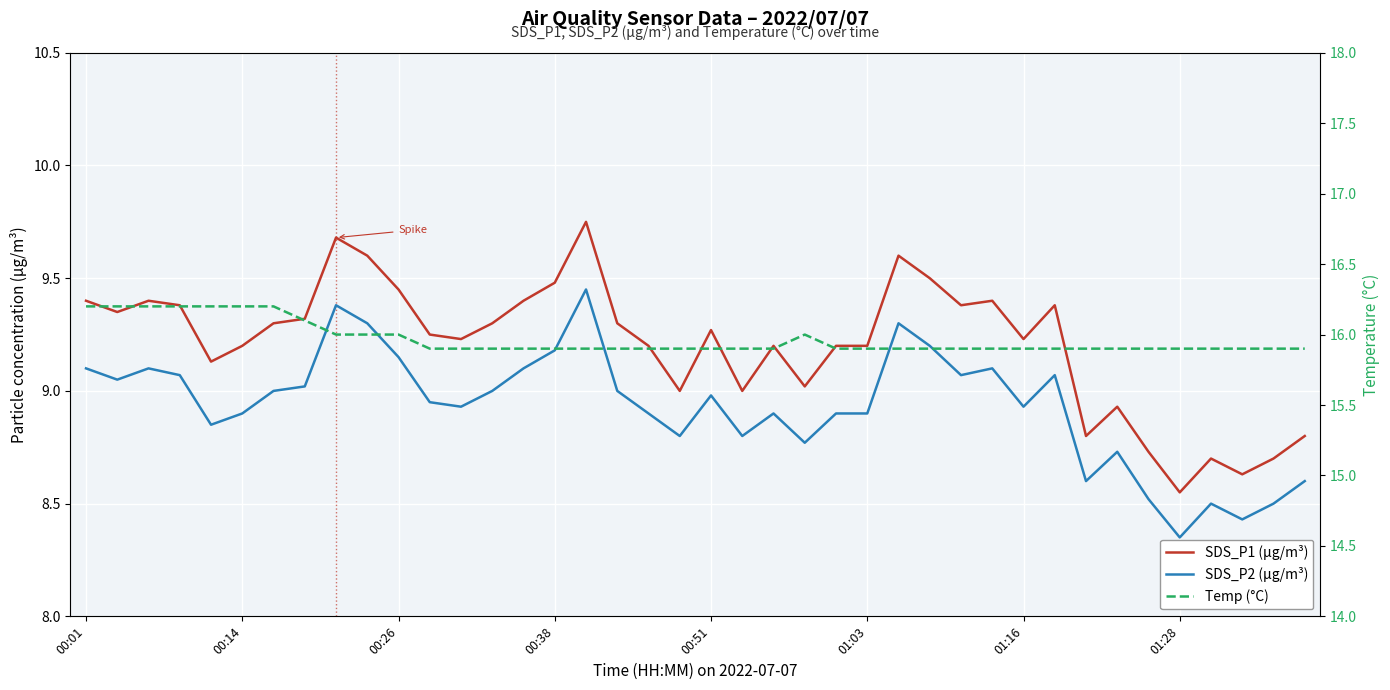

Is it true that Temp (°C) equals 3.8 at 33?

False